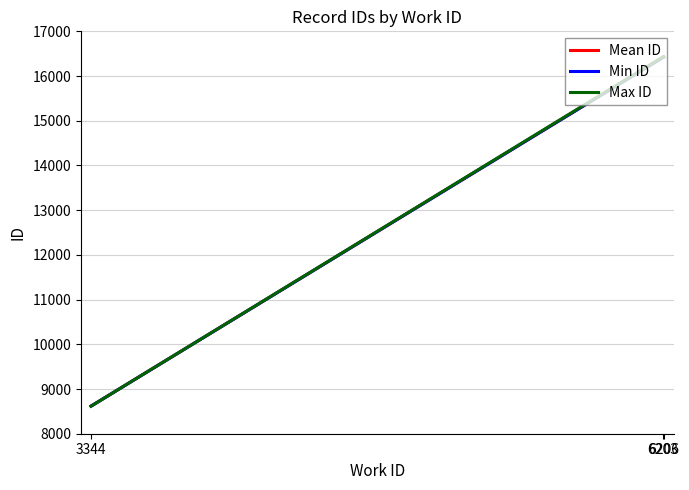

Where is Max ID nearest to the value 12523?

6206